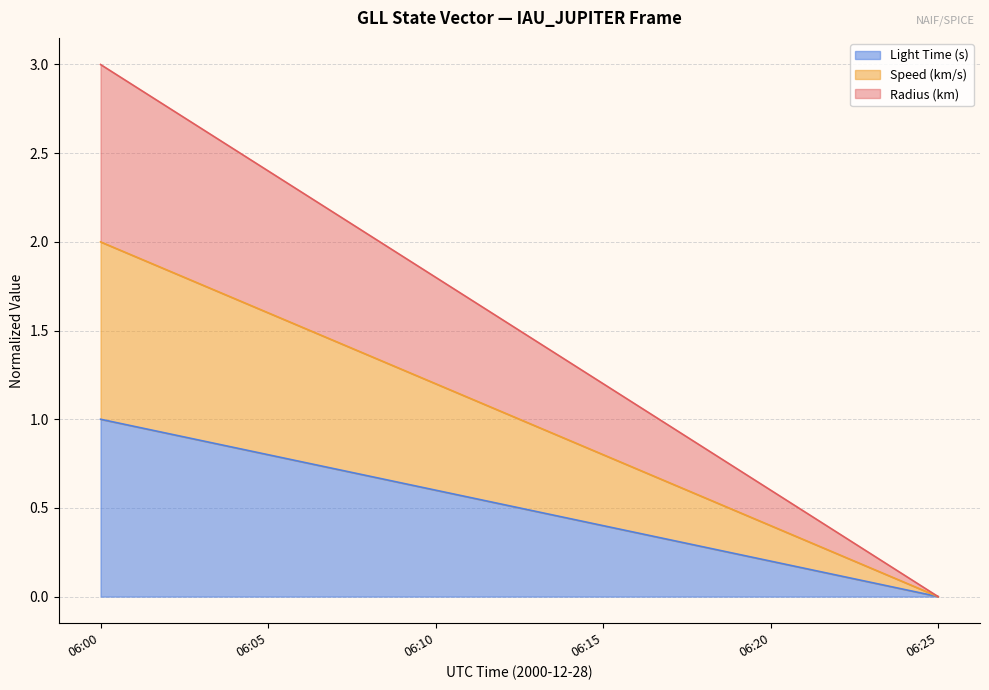

What is the greatest value displayed?

3.0